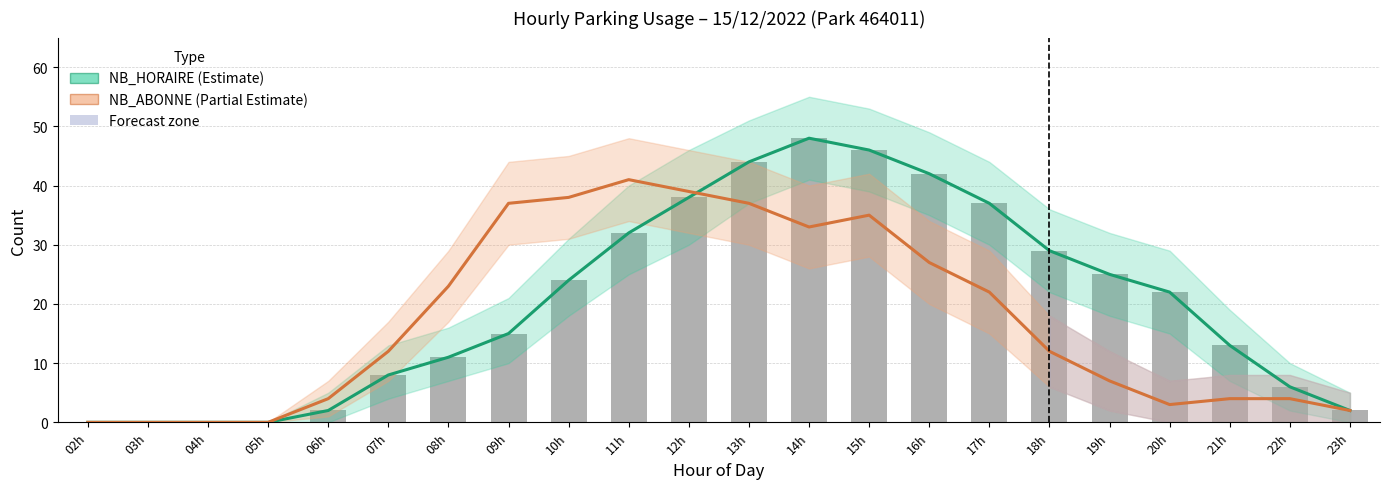

What is the sum of all NB_HORAIRE (Estimate) values?

444